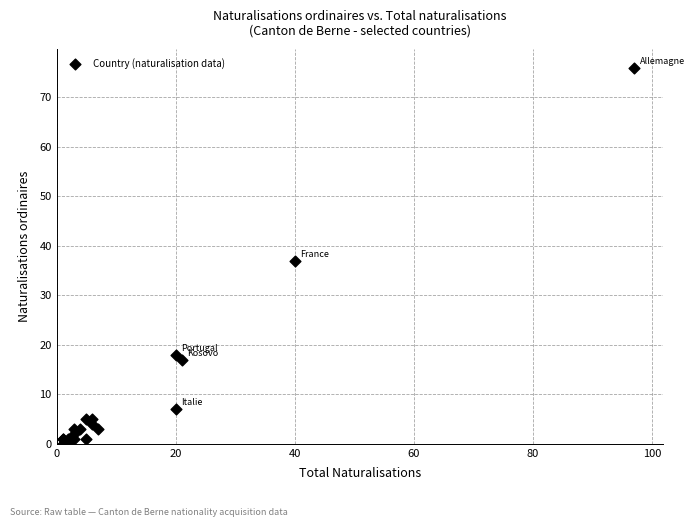

What Y value in the scatter plot is closest to 38?

37